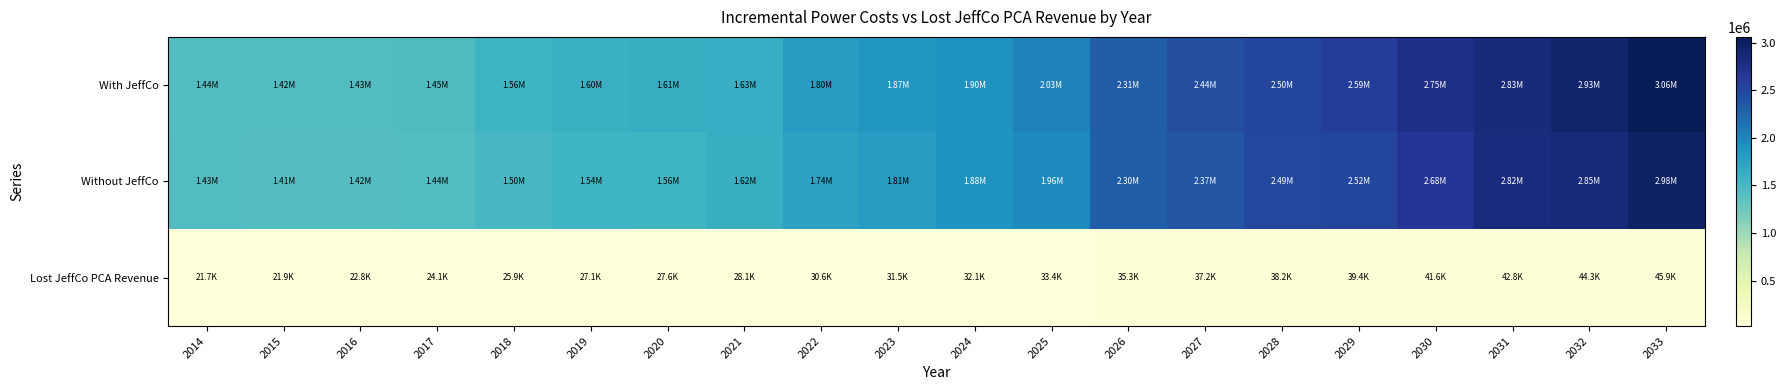

Reading left to right, transcribe all the data shown in this chart.

With JeffCo: 2014=1442612.3	2015=1424658.6	2016=1427185.7	2017=1450689.4	2018=1557064.5	2019=1599086.4	2020=1612688.7	2021=1632860.3	2022=1801719.2	2023=1866311.5	2024=1895397.4	2025=2026641.3	2026=2311276.2	2027=2438545.6	2028=2503416.5	2029=2593931.7	2030=2746111.4	2031=2831451.1	2032=2928500.3	2033=3059285.1
Without JeffCo: 2014=1433014.2	2015=1414449.4	2016=1416278.9	2017=1438119.1	2018=1500397.6	2019=1541477.5	2020=1555382.9	2021=1620070.6	2022=1742452.0	2023=1806639.4	2024=1884569.7	2025=1964477.8	2026=2299454.3	2027=2373296.4	2028=2490775.4	2029=2524945.5	2030=2676505.6	2031=2819185.3	2032=2854706.0	2033=2984220.1
Lost JeffCo PCA Revenue: 2014=21736.8	2015=21914.0	2016=22806.1	2017=24080.5	2018=25924.1	2019=27127.6	2020=27589.4	2021=28133.7	2022=30606.2	2023=31525.6	2024=32068.3	2025=33437.3	2026=35258.1	2027=37218.8	2028=38199.6	2029=39413.4	2030=41589.2	2031=42779.1	2032=44265.5	2033=45928.1